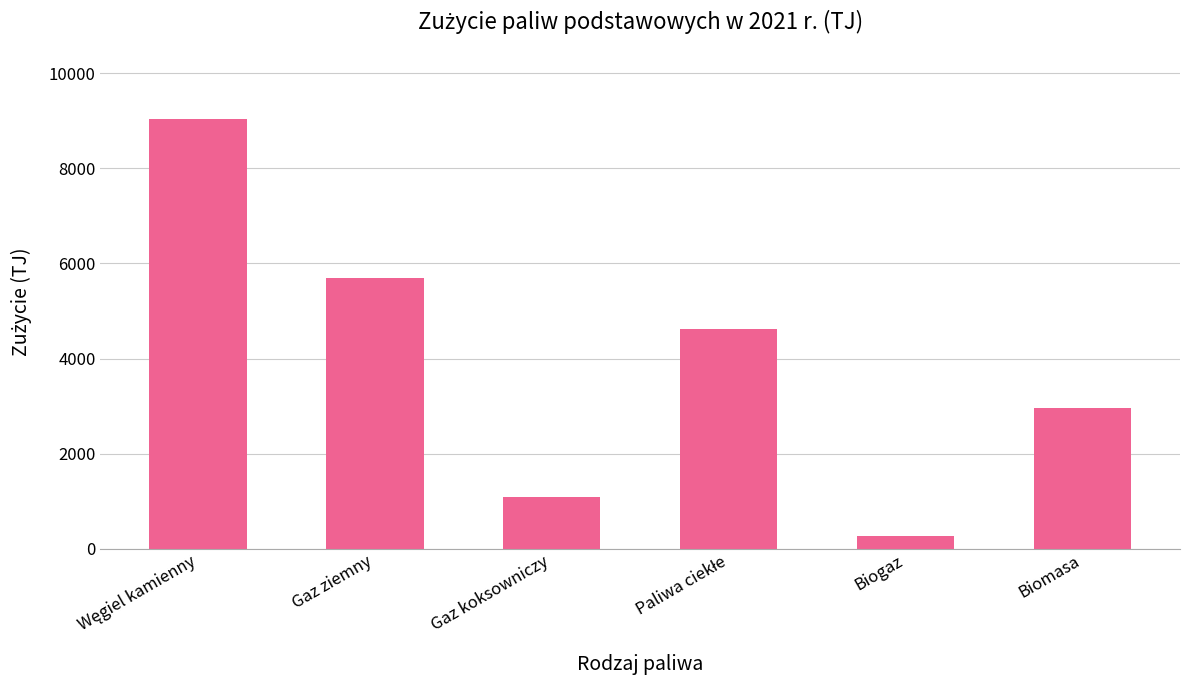

What is the change in value from Gaz ziemny to Biogaz?

-5416.8